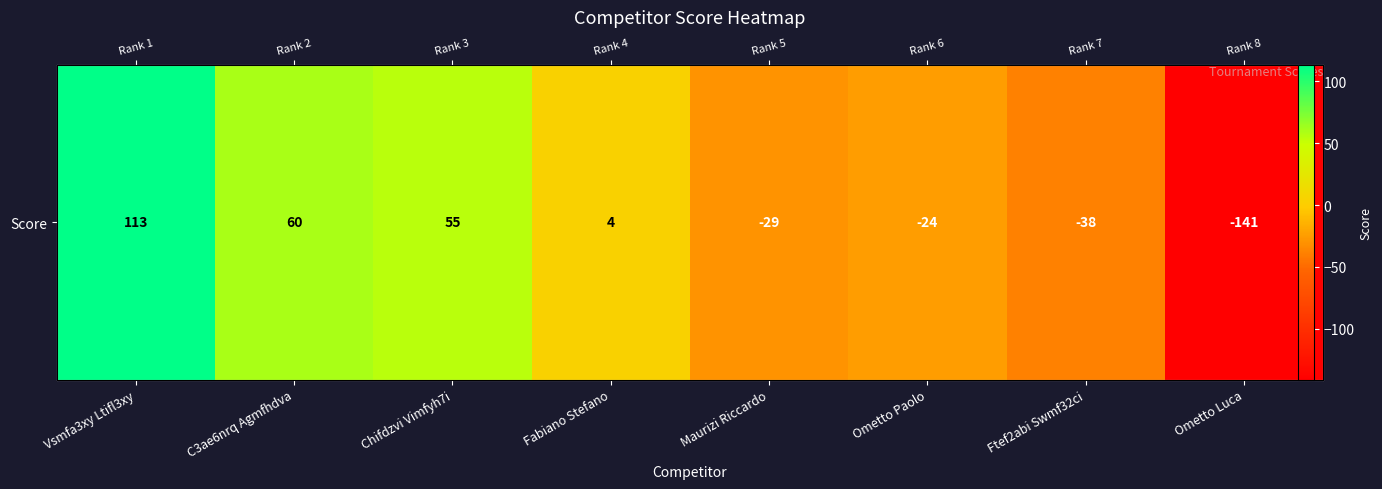

Count the number of values greater than 4.

3